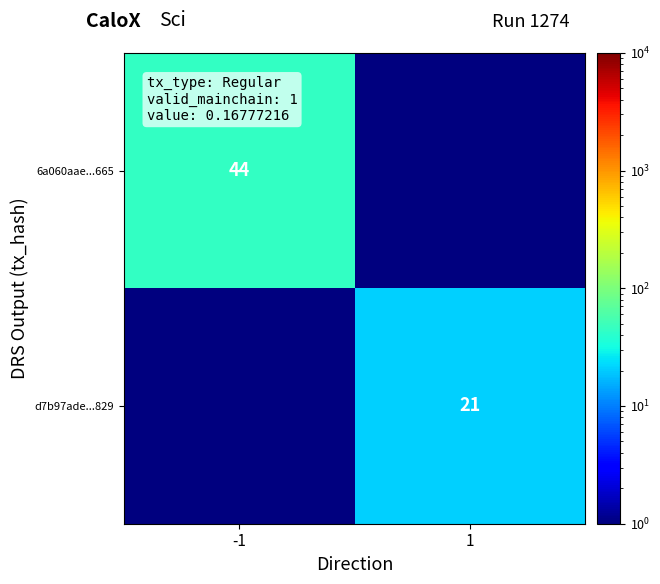

Is the value of 6a060aae...665 at -1 greater than the value of d7b97ade...829 at 1?

Yes